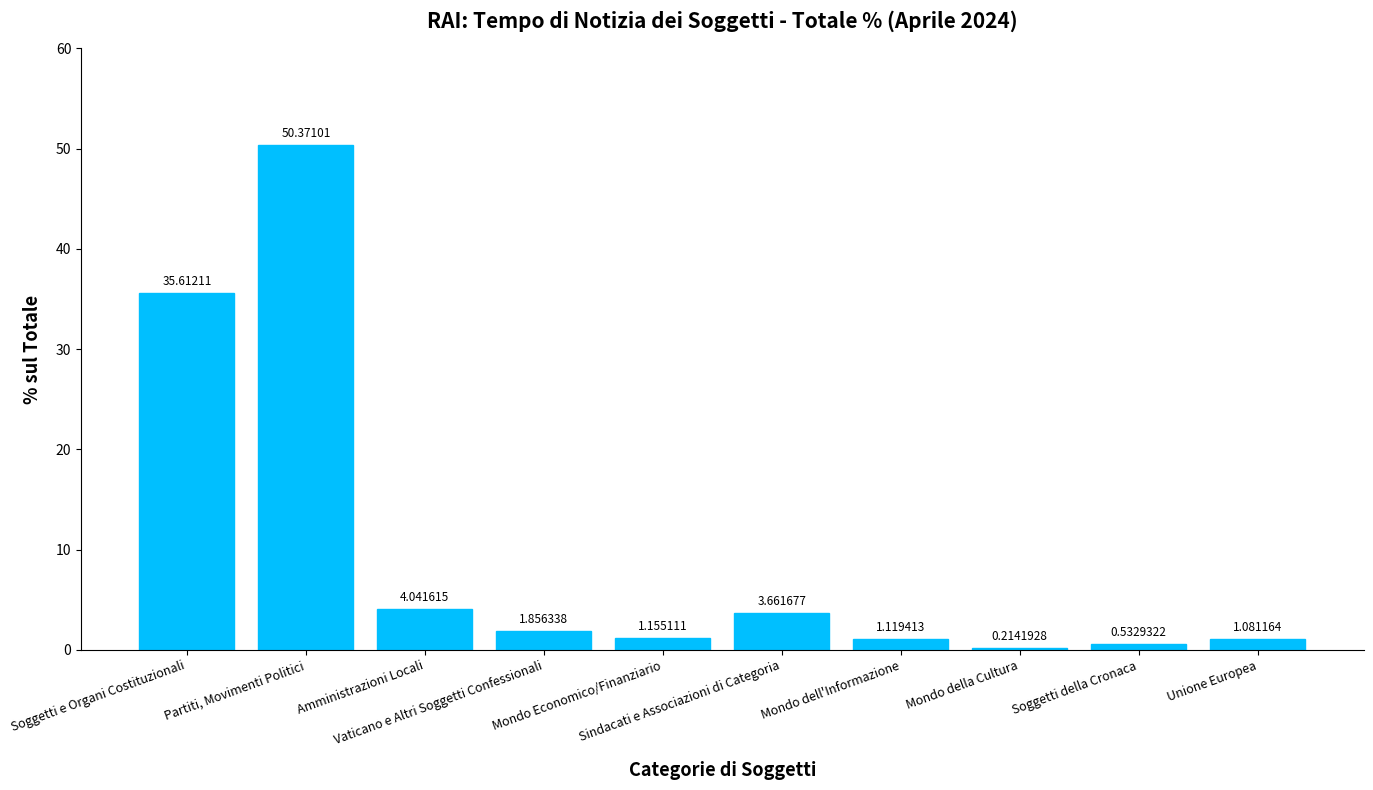

What is the label of the 3rd bar from the left?

Amministrazioni Locali